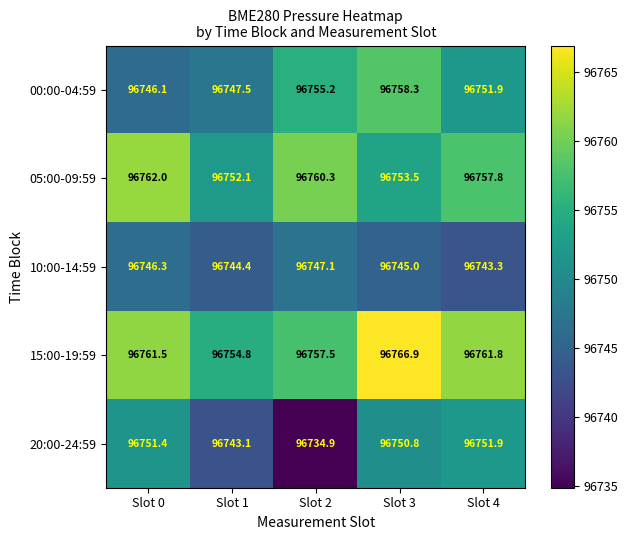

What is the difference between the highest and lowest values at Slot 4?

18.5